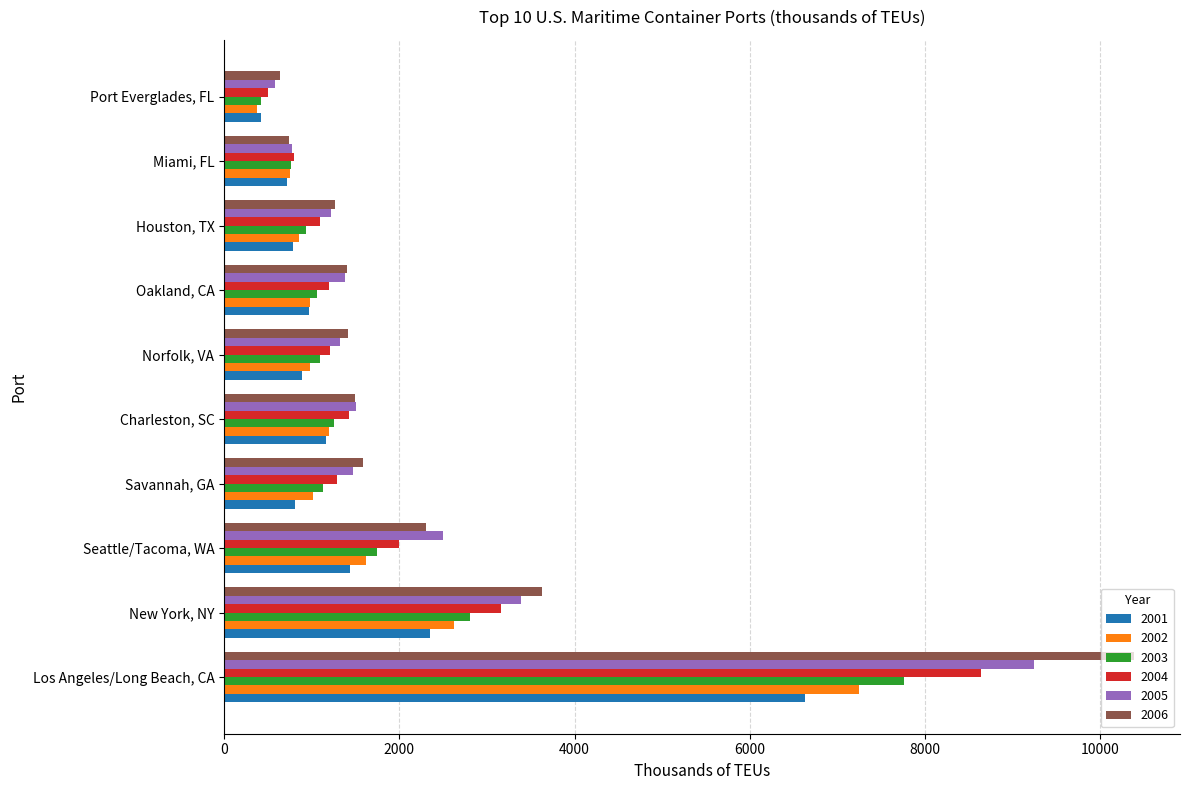

List the series in order of their overall mean, lowest first.

2001, 2002, 2003, 2004, 2005, 2006